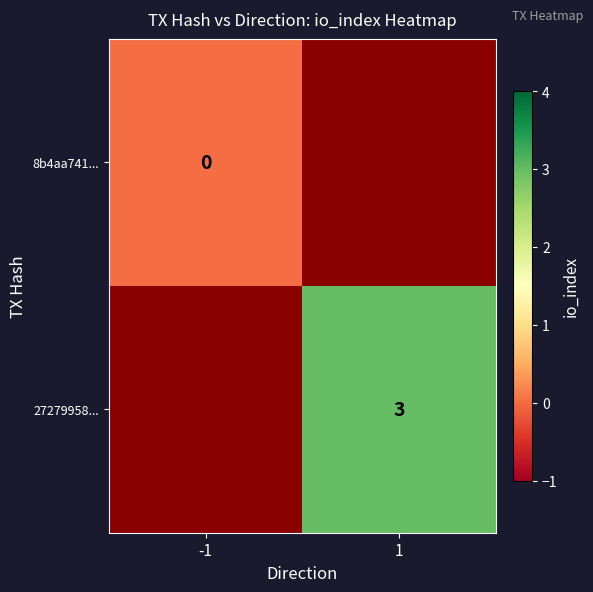

The 27279958... series shows 3 at 1. True or false?

True